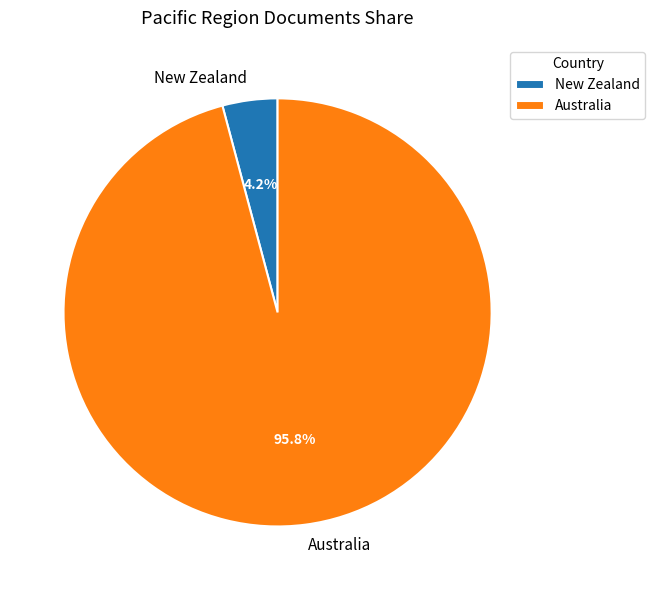

The New Zealand slice represents 17% of the pie. True or false?

False